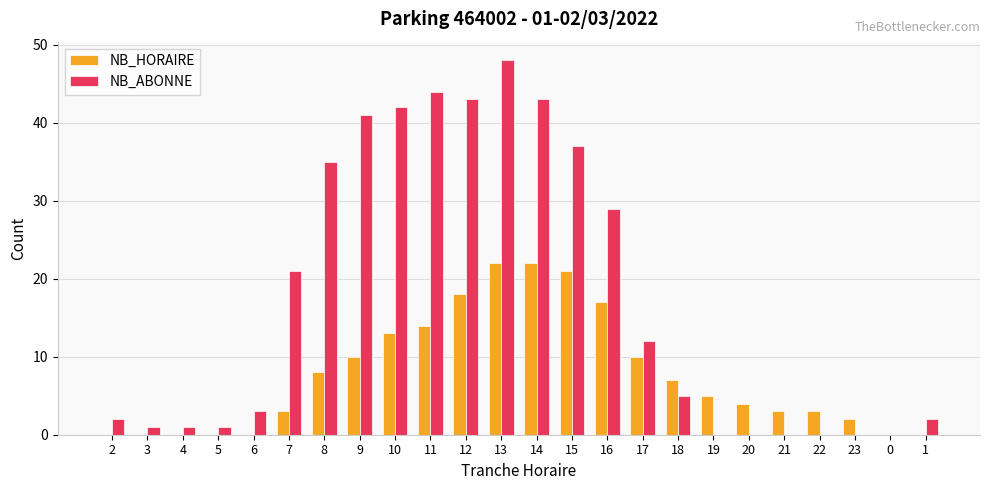

Which series has the largest total across all categories?

NB_ABONNE